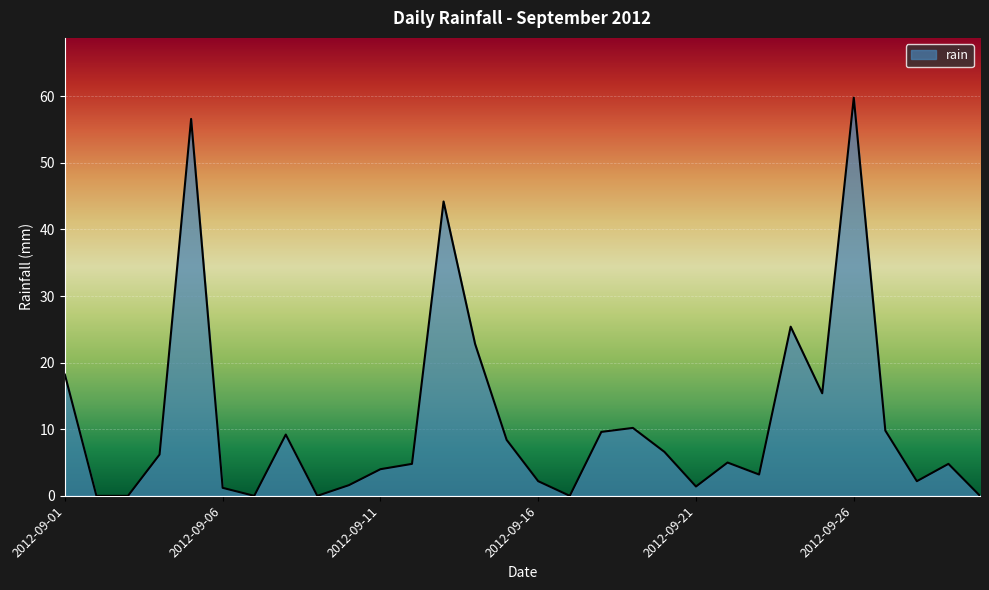

What is the difference between the maximum and minimum values?

59.8